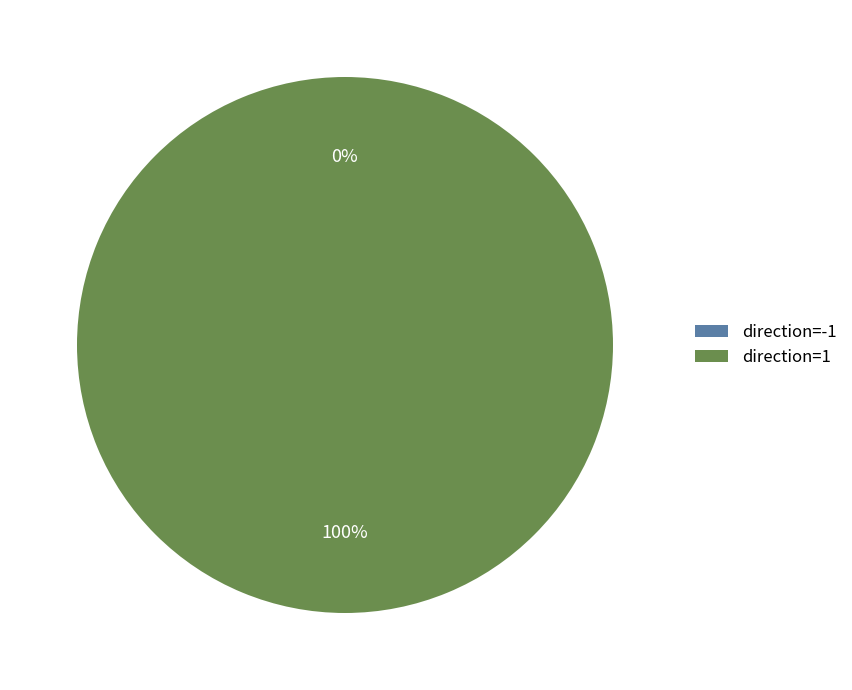

To the nearest percent, what percentage of the pie is direction=1?

100%